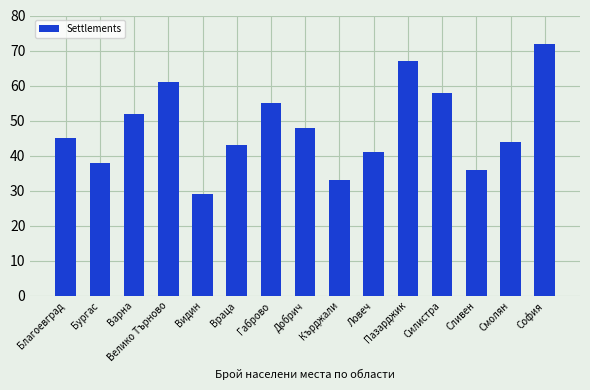

What is the difference between the values at Силистра and Велико Търново?

3